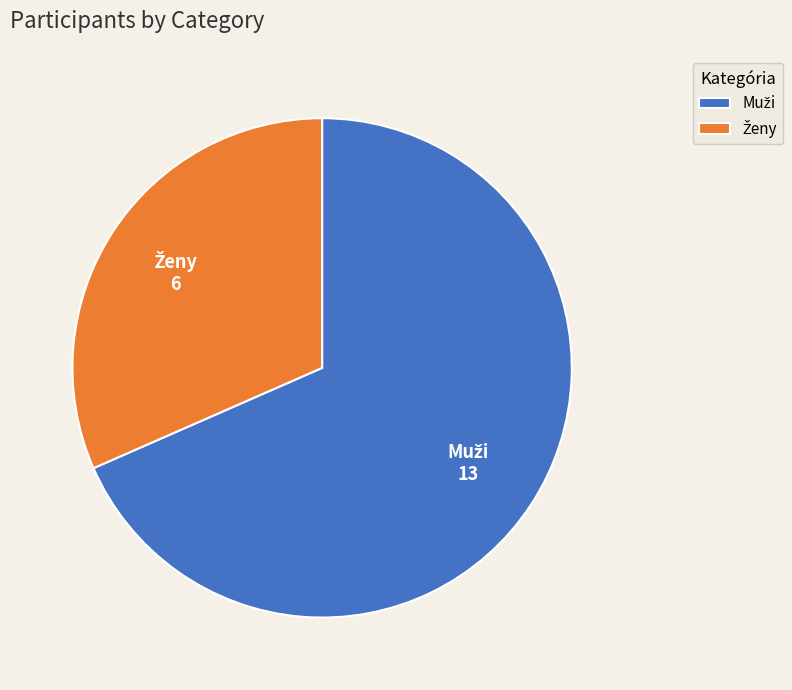

Does any single category account for the majority?

Yes